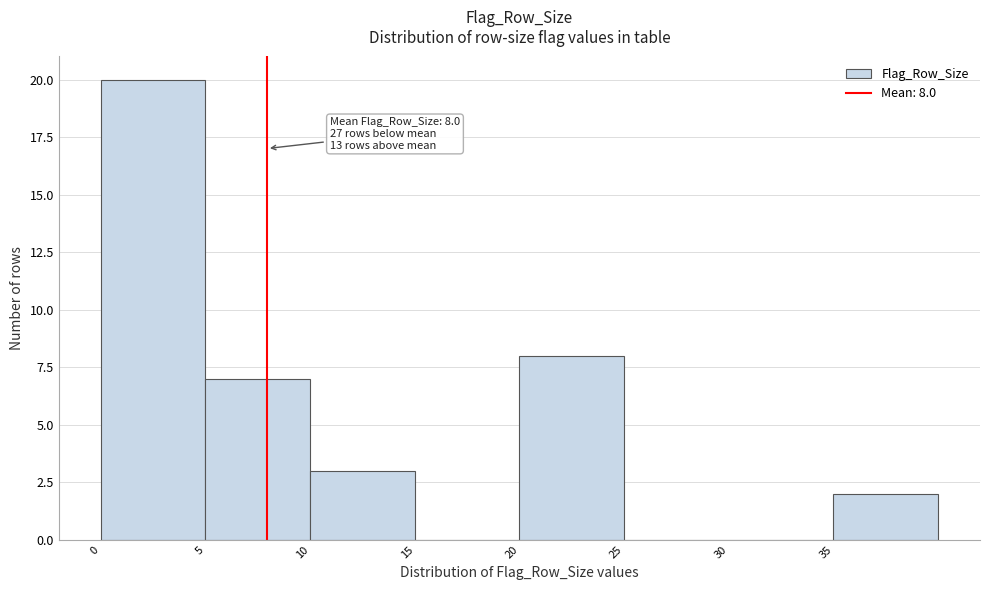

Which range on the x-axis has the tallest bar?

0 to 5